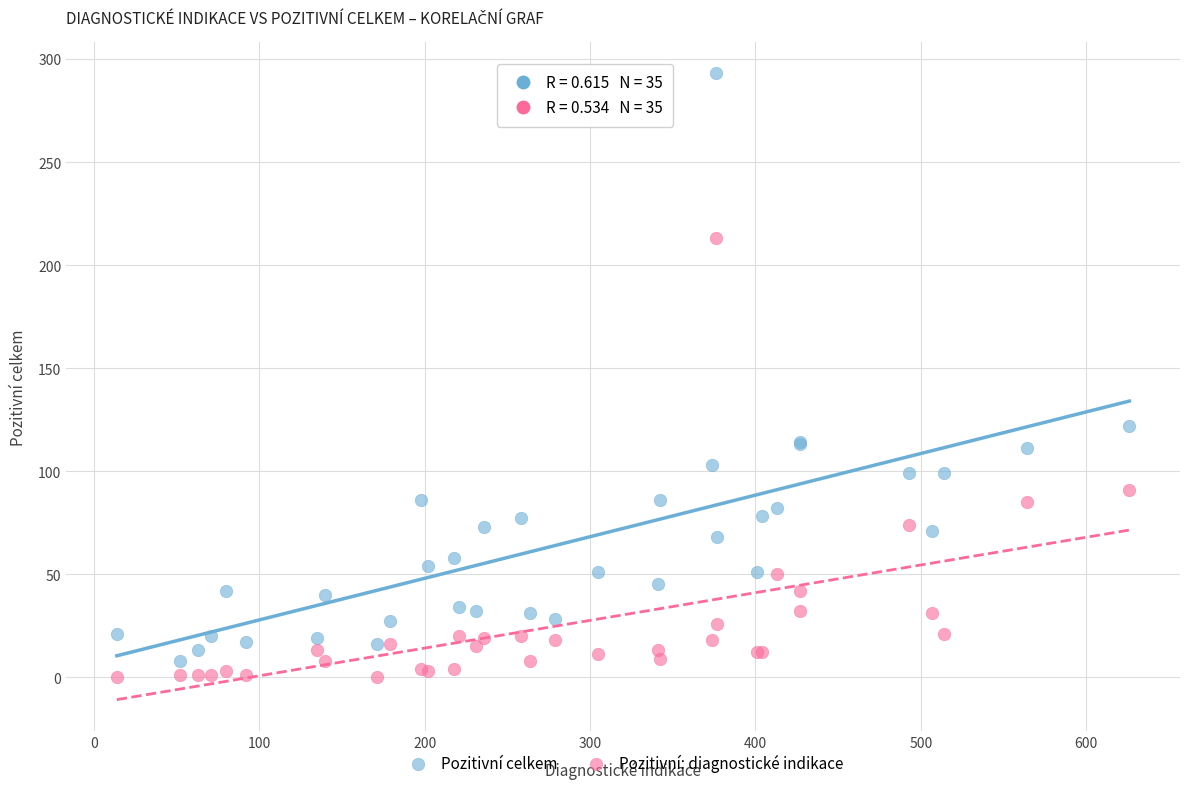

Which series has the widest spread of Y values?

Pozitivní celkem